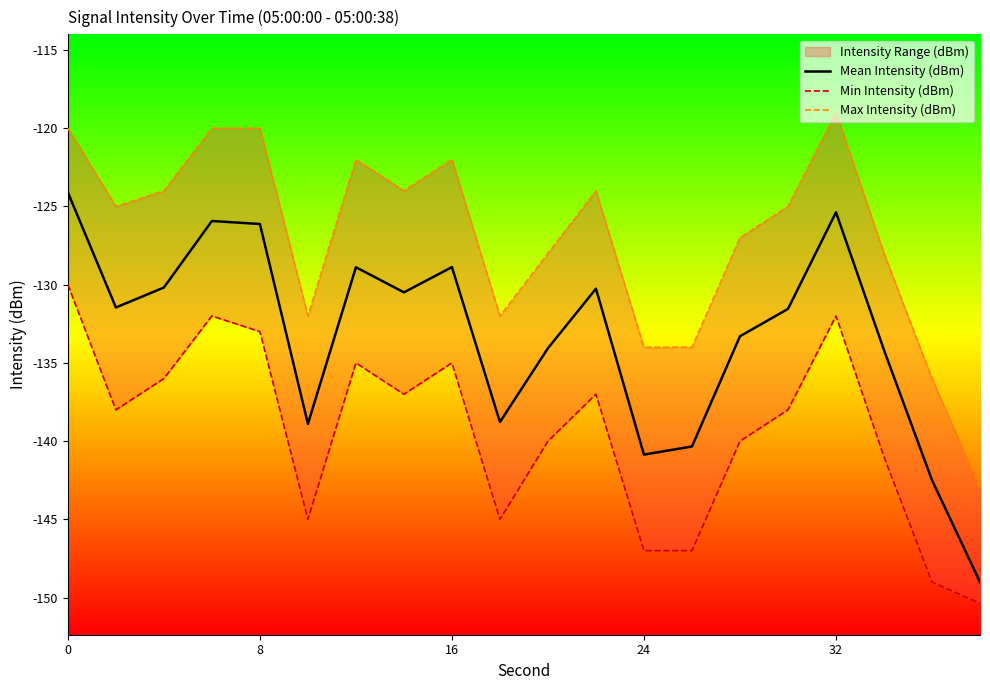

Rank the series by their maximum value, from lowest to highest.

Min Intensity (dBm), Mean Intensity (dBm), Max Intensity (dBm)